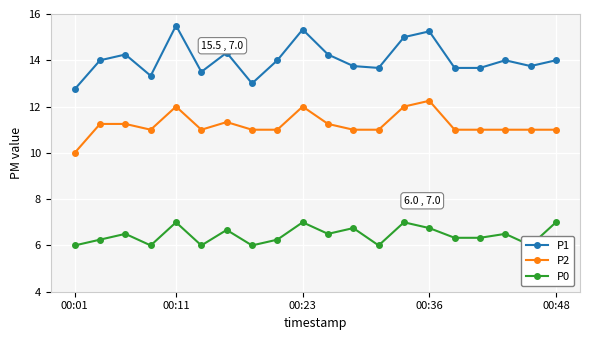

Does the chart display data point markers on the line(s)?

Yes